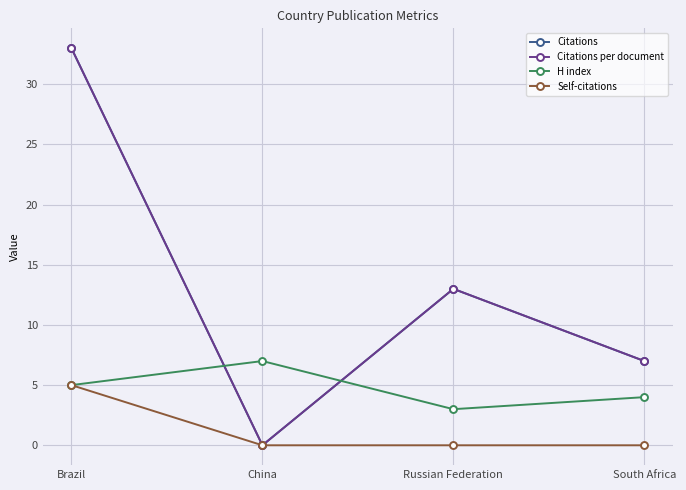

Does the chart have visible grid lines?

Yes